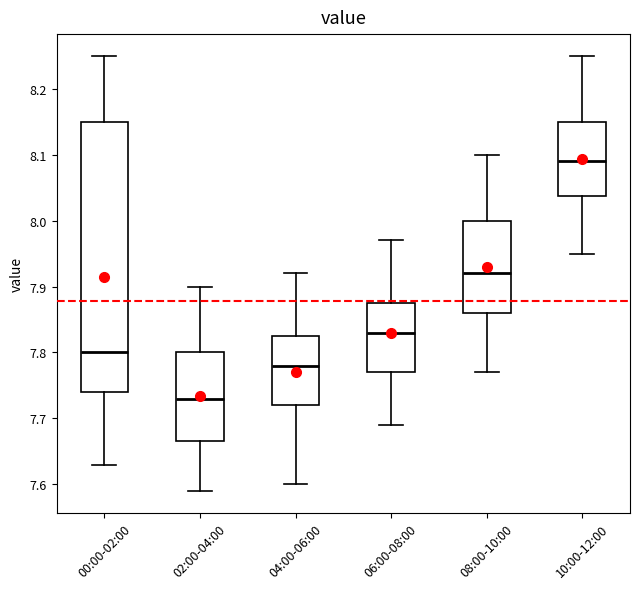

Which box is the tallest, from its lower edge to its upper edge?

00:00-02:00